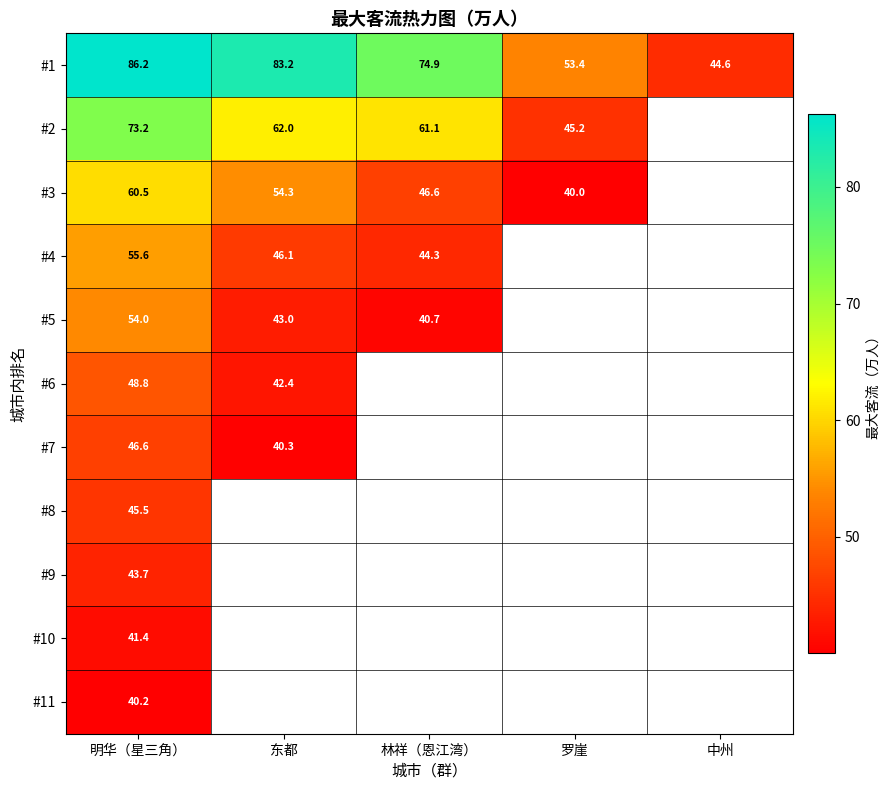

What is the lowest value of the #7 series?

40.3